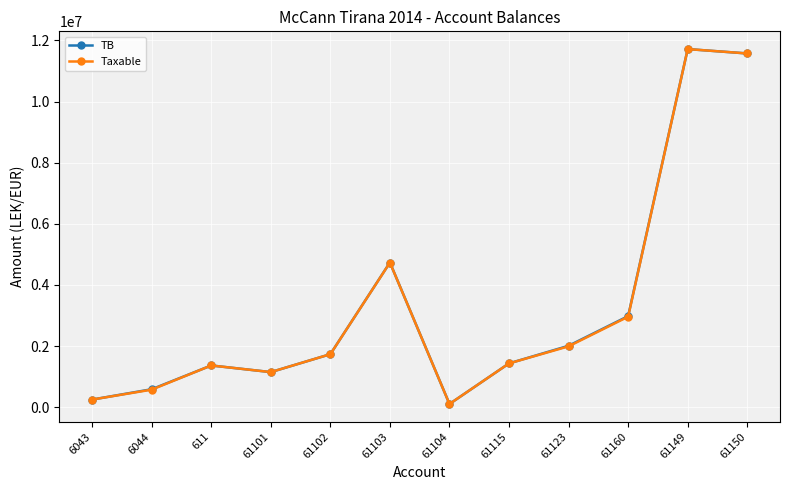

Is it true that Taxable equals 1991862.2 at 61123?

True